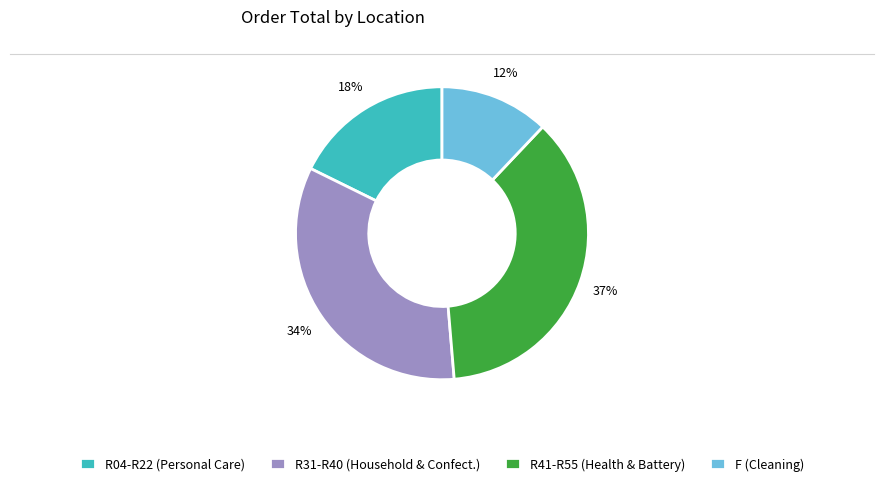

Is the sum of R41-R55 (Health & Battery) and R04-R22 (Personal Care) greater than half?

Yes